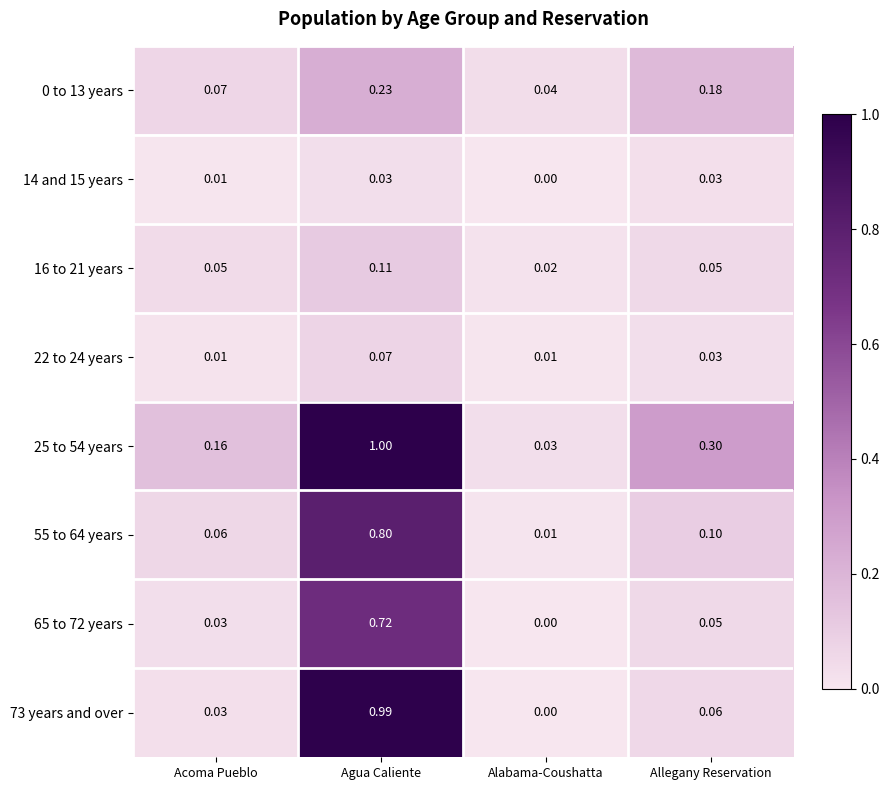

Is the value of 65 to 72 years at Acoma Pueblo greater than the value of 0 to 13 years at Agua Caliente?

No